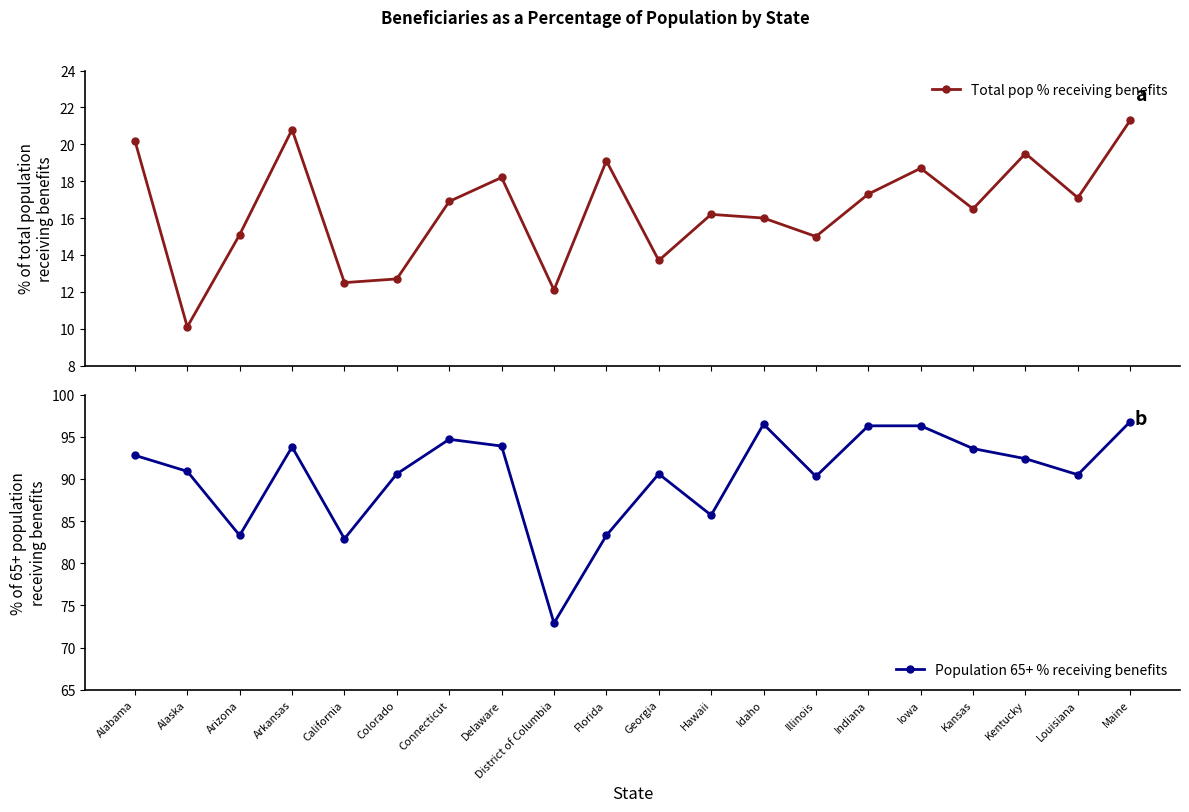

How many interior local peaks does the Total pop % receiving benefits series have?

6